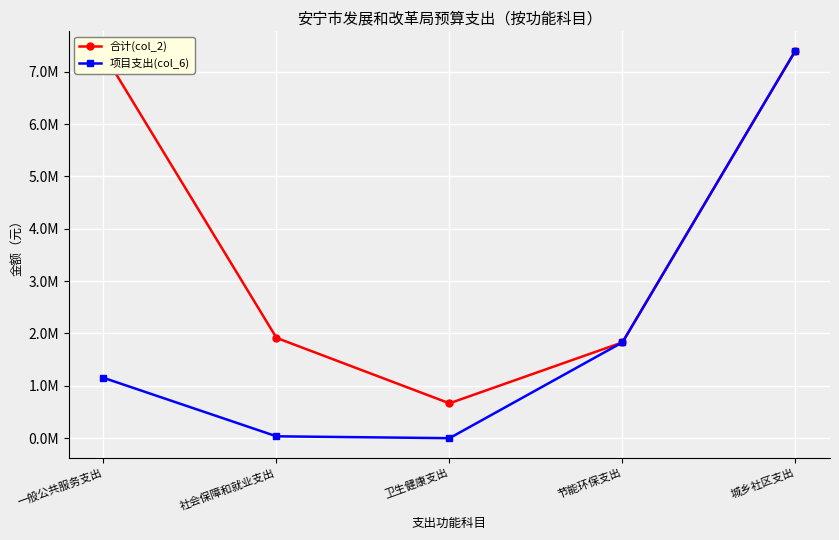

Rank the series at 卫生健康支出 from lowest to highest value.

项目支出(col_6), 合计(col_2)